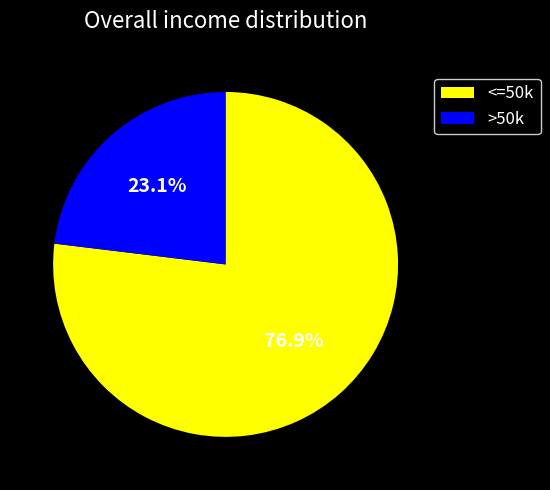

What is the ratio of the value at <=50k to the value at >50k?

3.3